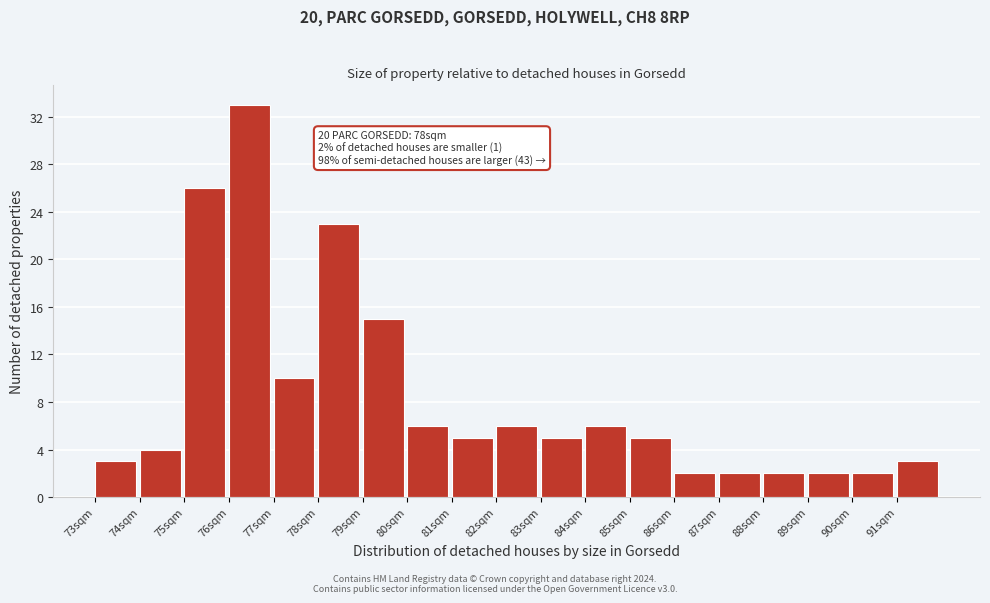

Reading left to right, list all the values displayed in this chart.

3	4	26	33	10	23	15	6	5	6	5	6	5	2	2	2	2	2	3